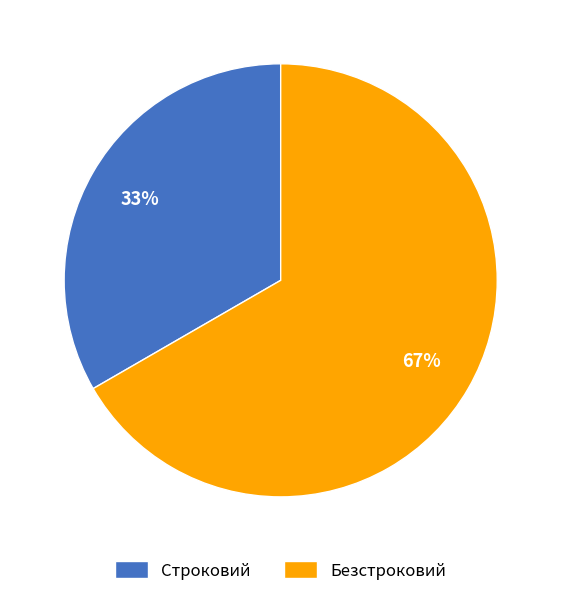

To the nearest percent, what percentage of the pie is Строковий?

33%